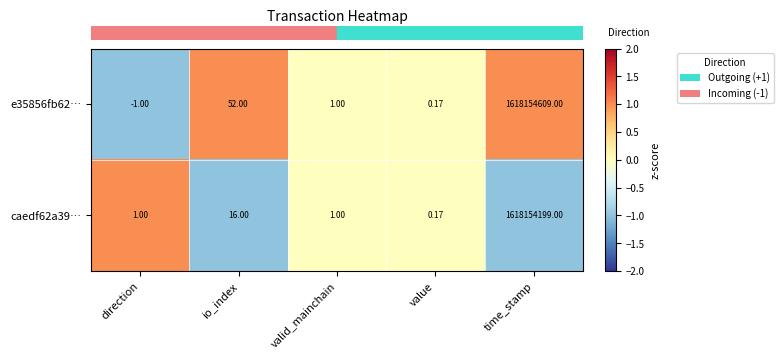

At which label is e35856fb62… closest to 809077304?

io_index